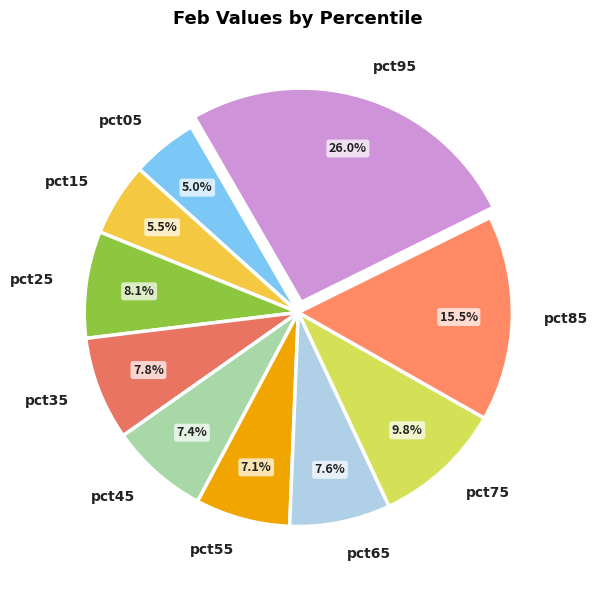

Do pct05 and pct45 together represent more than half of the pie?

No